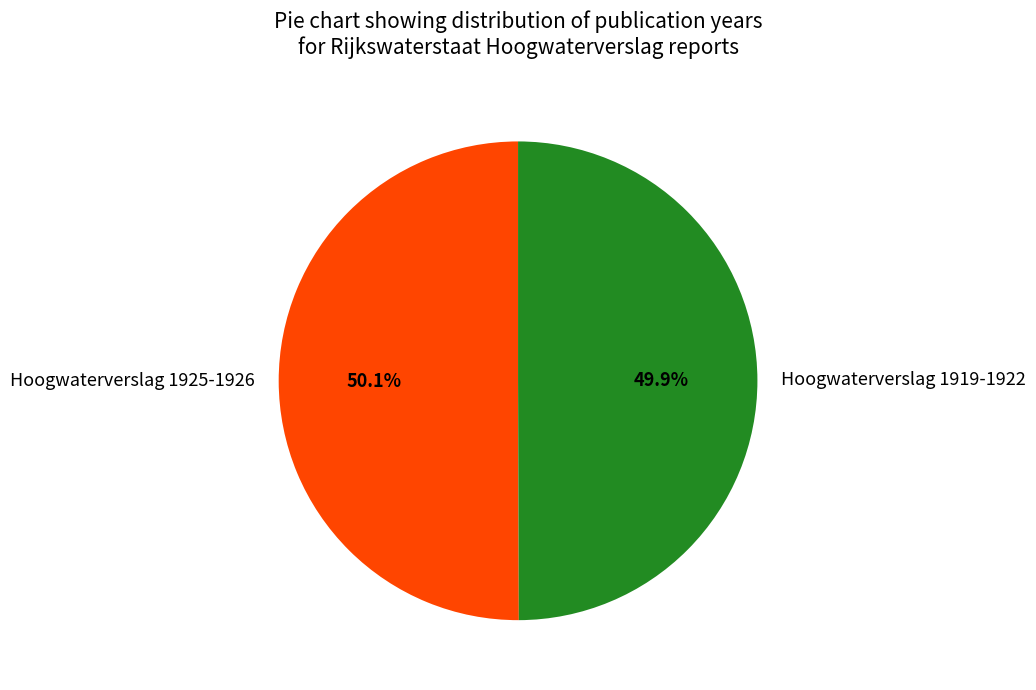

The Hoogwaterverslag 1919-1922 slice represents 50% of the pie. True or false?

True